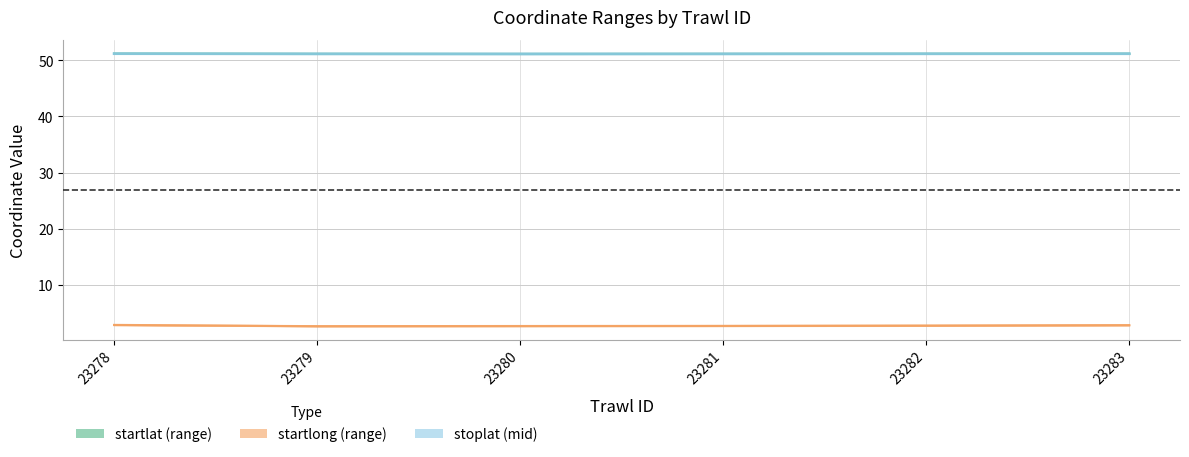

In stoplat, how many points are lower than both neighbors (excluding endpoints)?

1